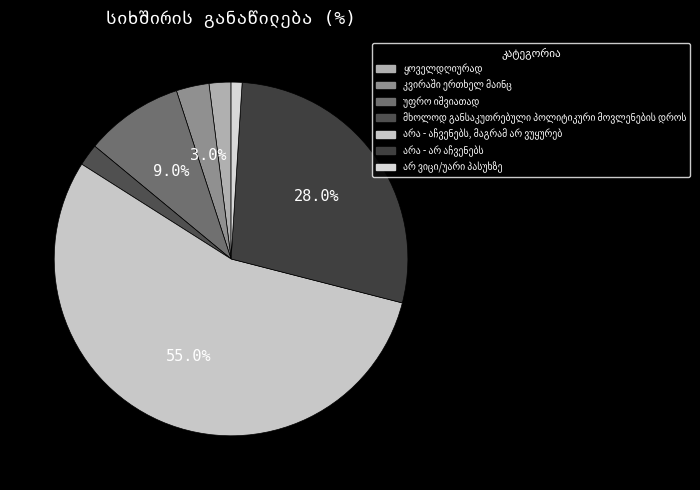

To the nearest percent, what is the difference between the მხოლოდ განსაკუთრებული პოლიტიკური მოვლენების დროს and არ ვიცი/უარი პასუხზე slice percentages?

1%